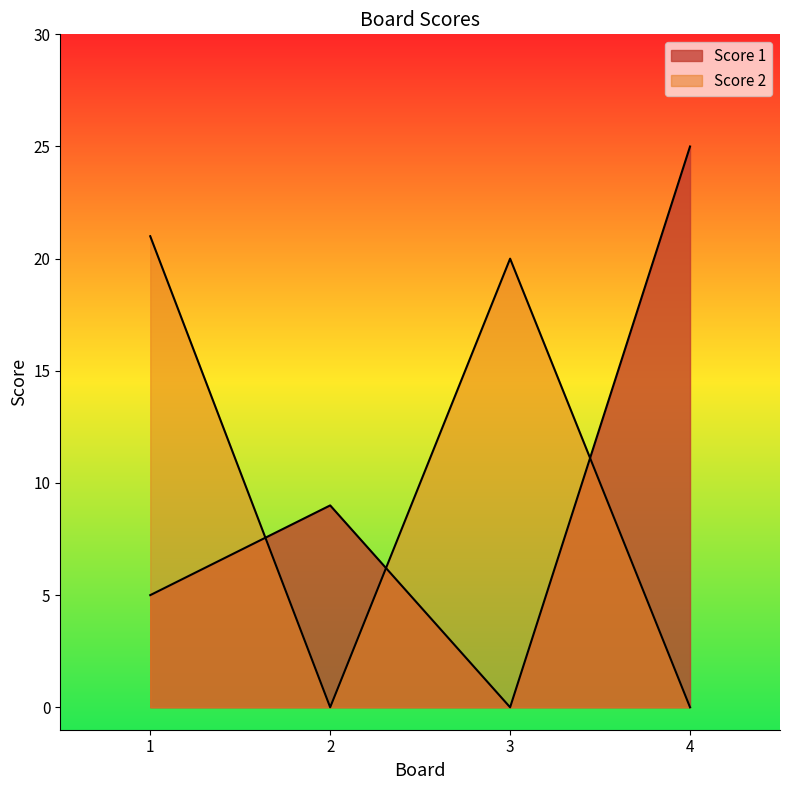

Reading left to right, transcribe all the data shown in this chart.

Score 1: 1=5	2=9	3=0	4=25
Score 2: 1=21	2=0	3=20	4=0